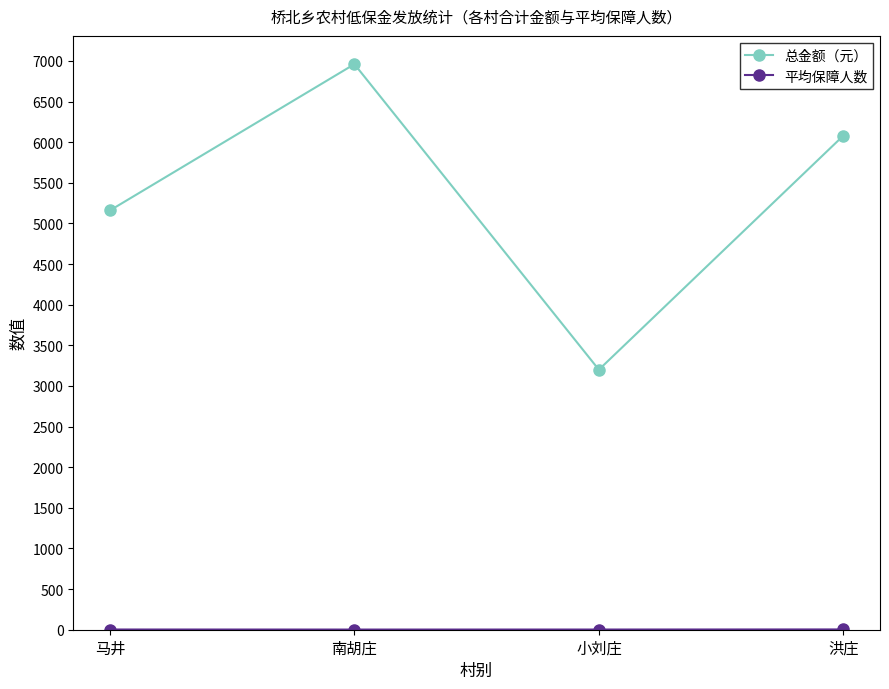

What is the difference between the maximum and minimum values in the 总金额（元） series?

3760.0